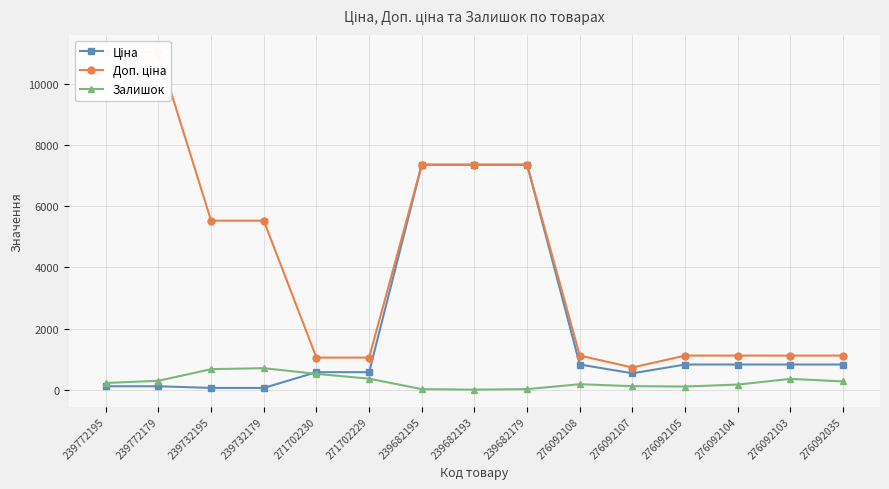

What is the total value across all series at 271702230?

2135.6